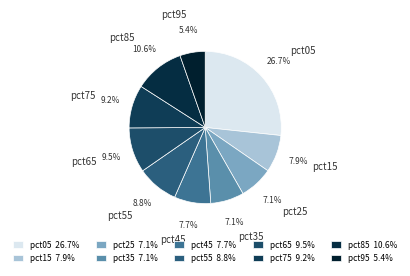

How many segments does this pie chart have?

10